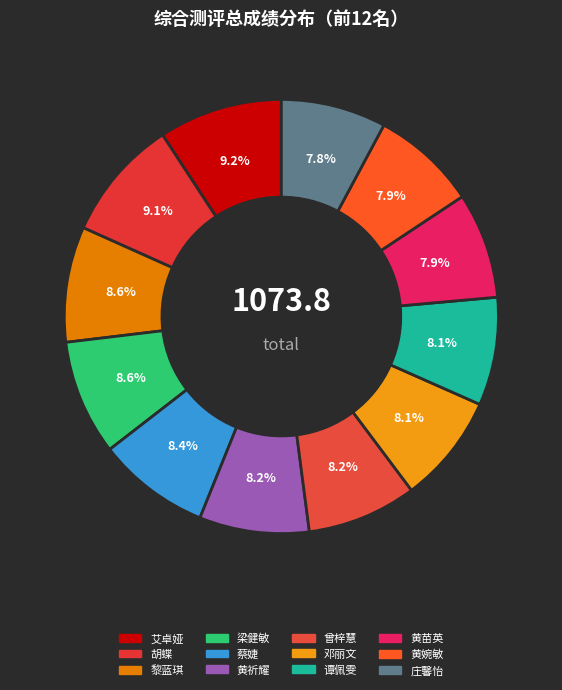

Is it true that 曾梓慧 is 14% of the pie?

False